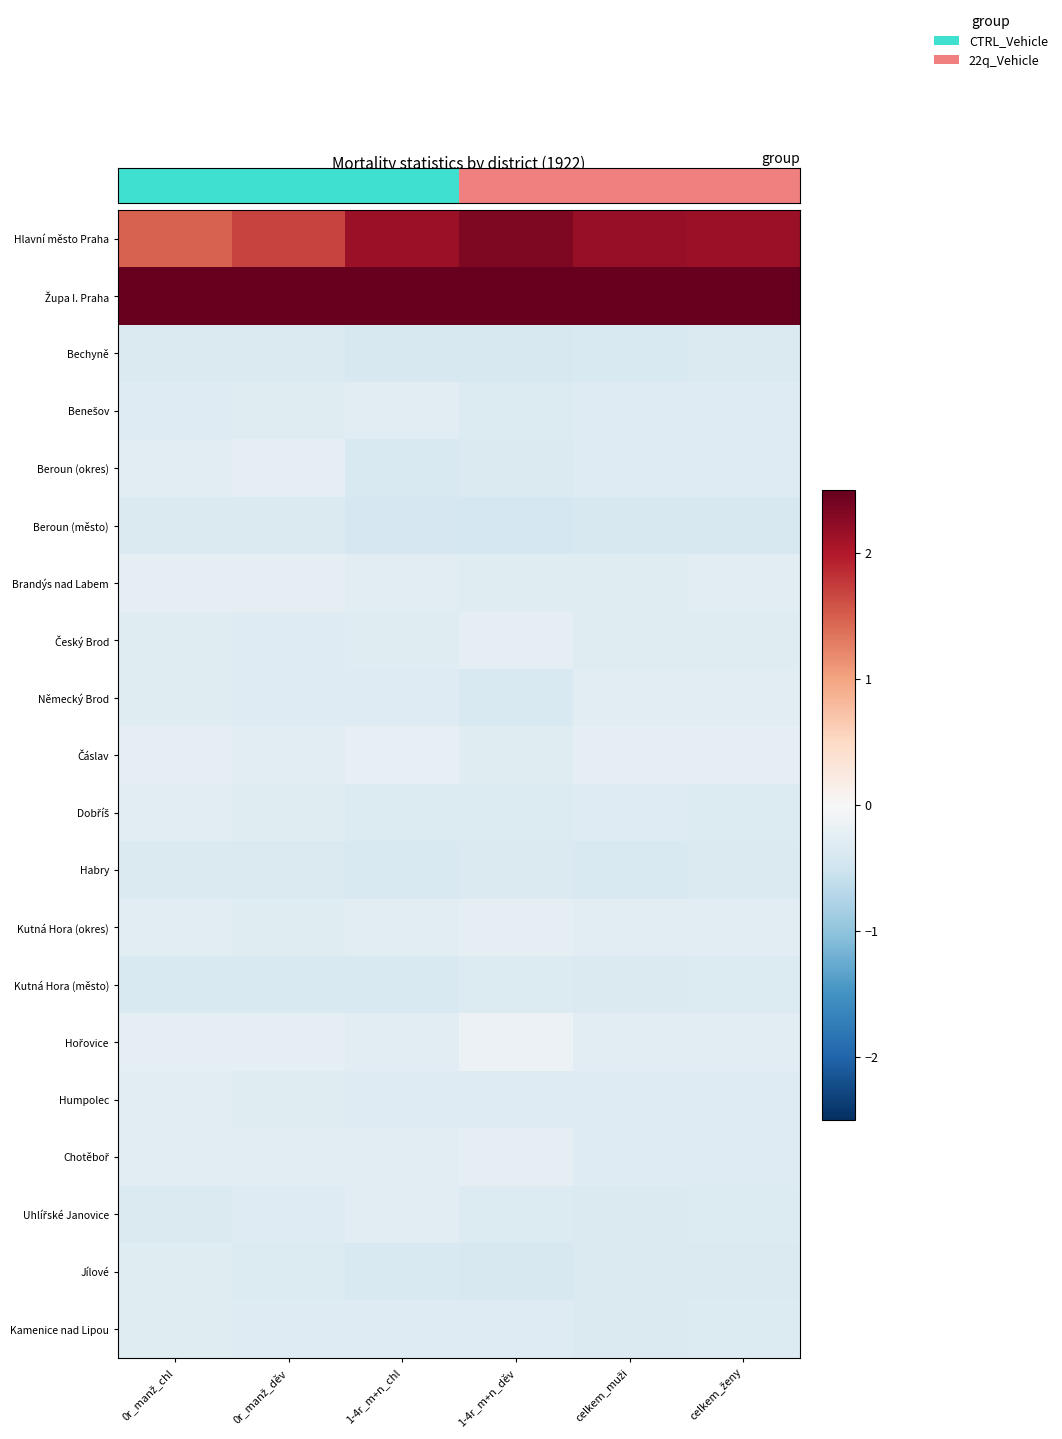

What is the greatest value displayed?

5.0